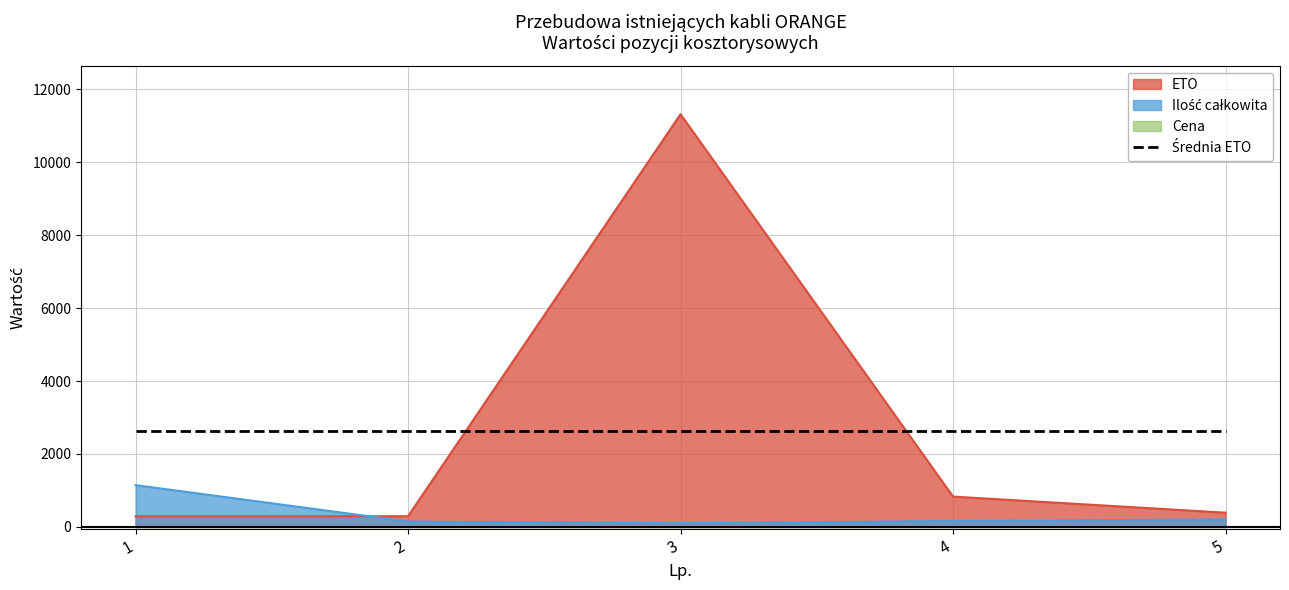

At which label is Ilość całkowita closest to 623?

5